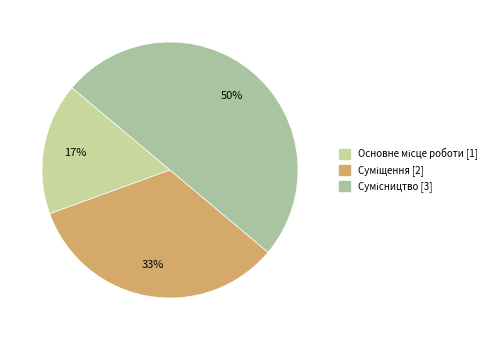

How many slices are in this pie chart?

3